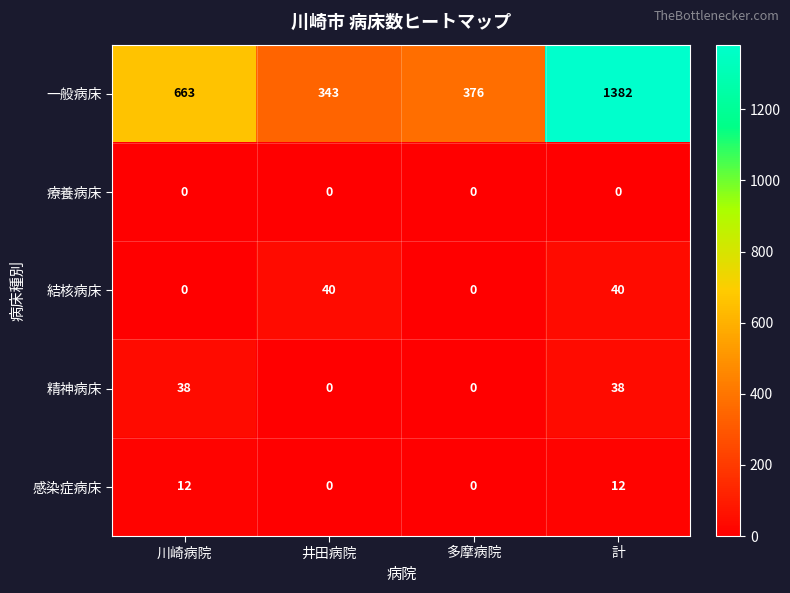

Reading right to left, transcribe all the data shown in this chart.

一般病床: 1382	376	343	663
療養病床: 0	0	0	0
結核病床: 40	0	40	0
精神病床: 38	0	0	38
感染症病床: 12	0	0	12